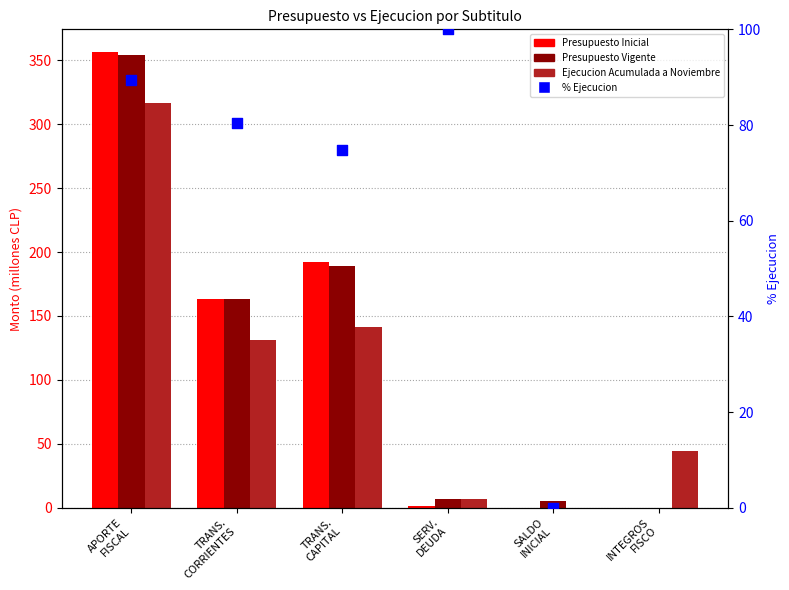

Which series has the widest spread of Y values?

% Ejecucion